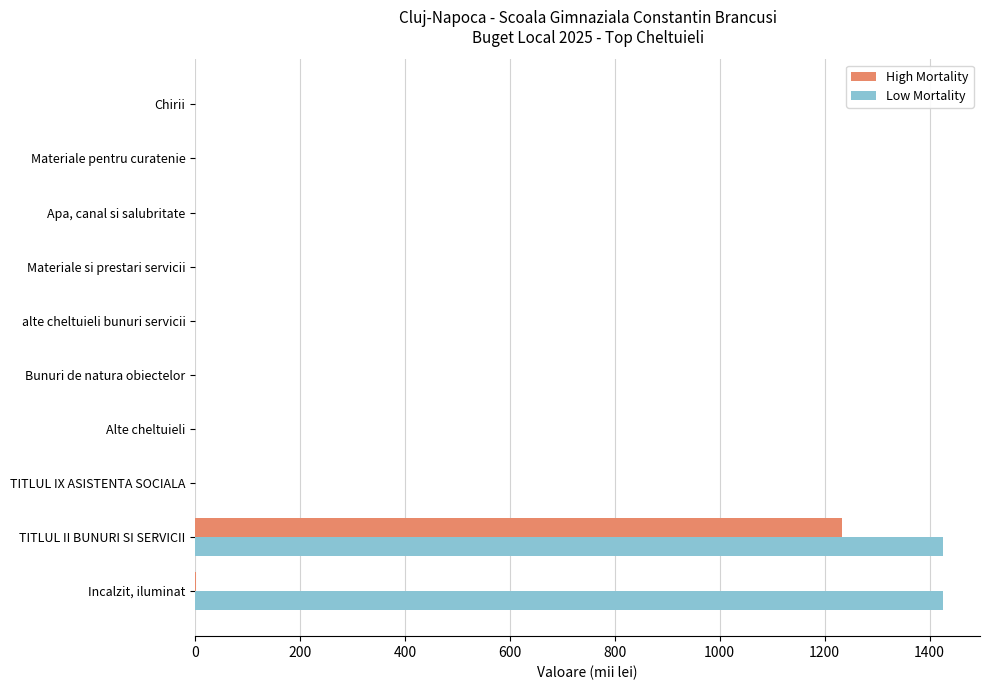

What is the sum of all Low Mortality values?

2851.0